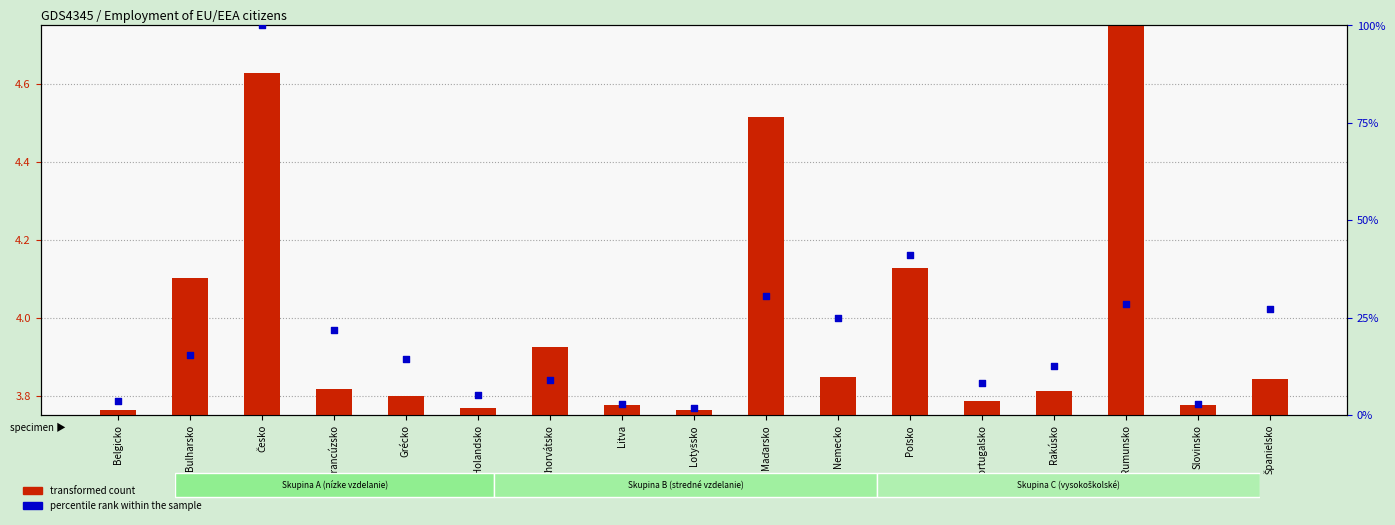

Which series has the widest spread of Y values?

percentile rank within the sample